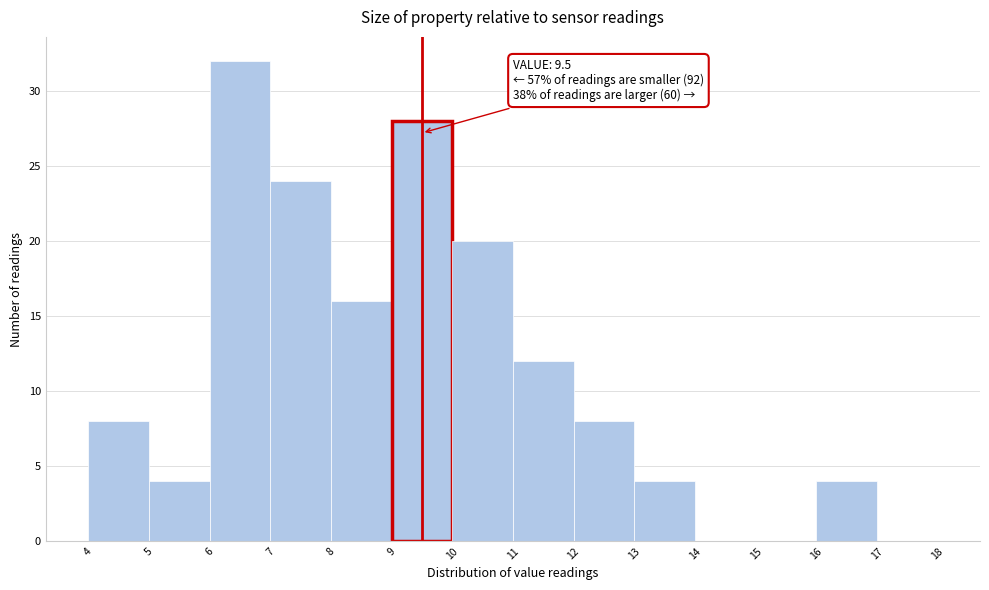

Over which range of the x-axis is the bar tallest?

6 to 7